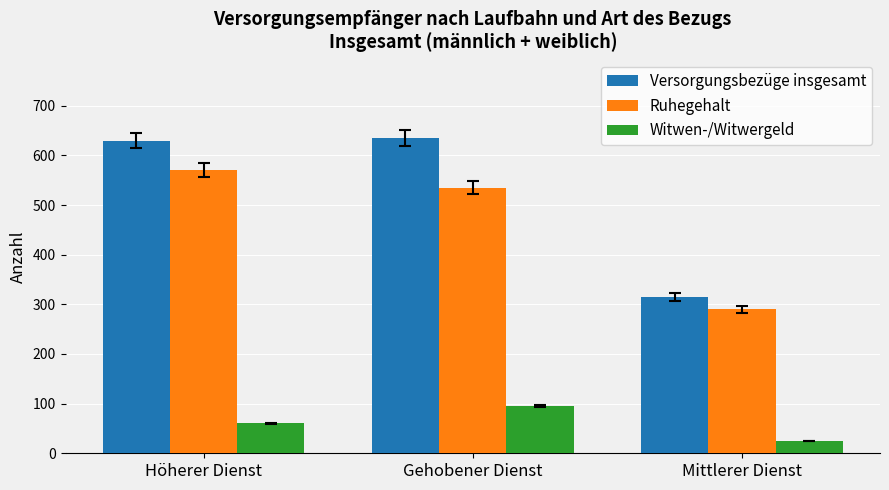

What is the total value across all series at Höherer Dienst?

1260